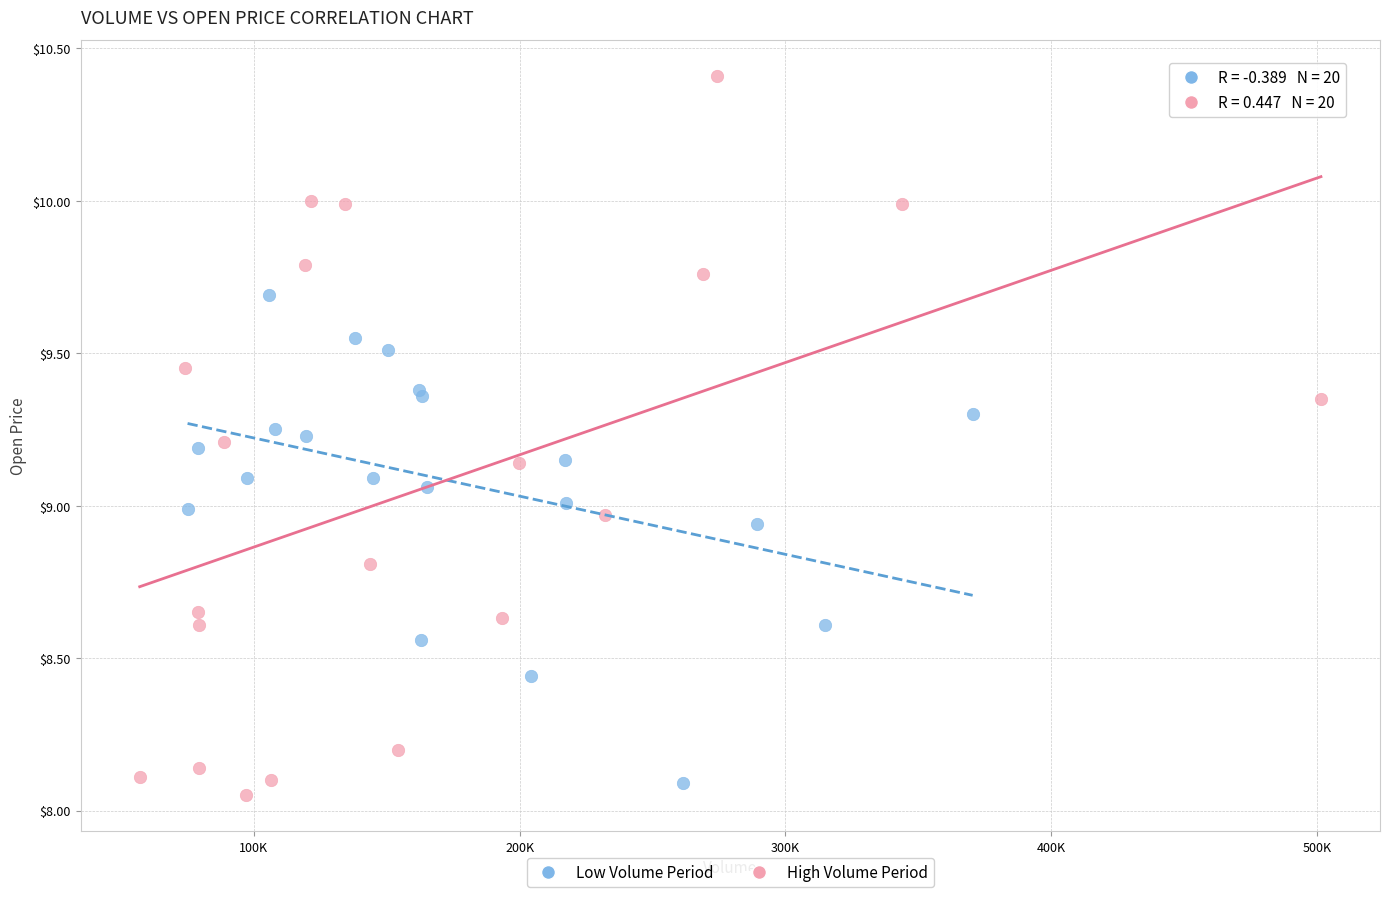

Which series has the largest Y range (max minus min)?

High Volume Period